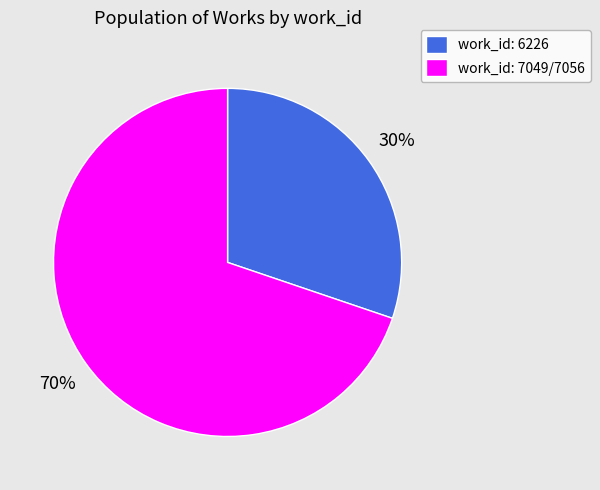

Which has a higher value, work_id: 7049/7056 or work_id: 6226?

work_id: 7049/7056